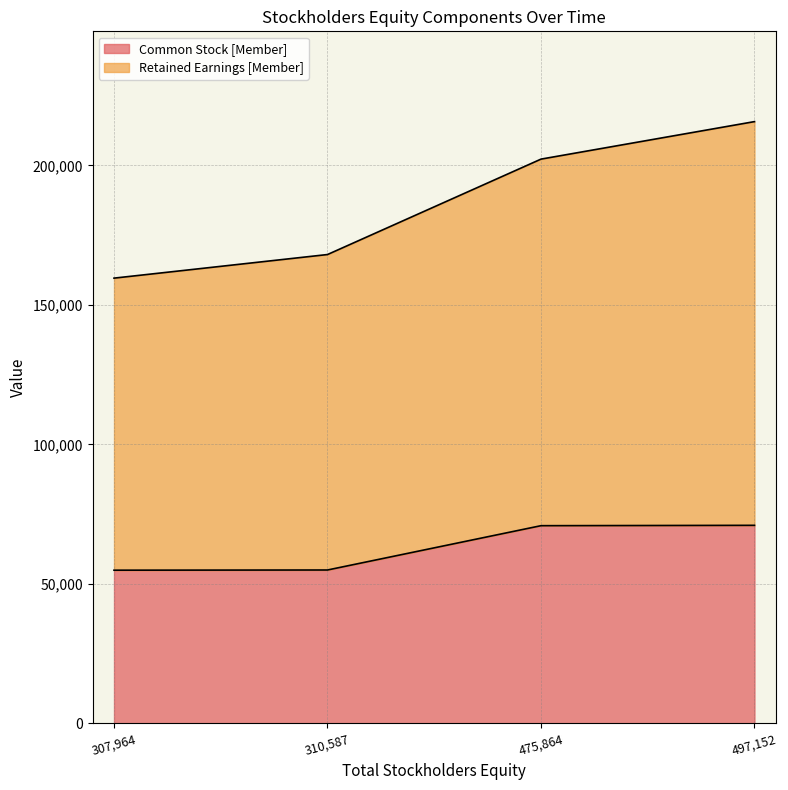

The Common Stock [Member] series shows 118132 at 497,152. True or false?

False